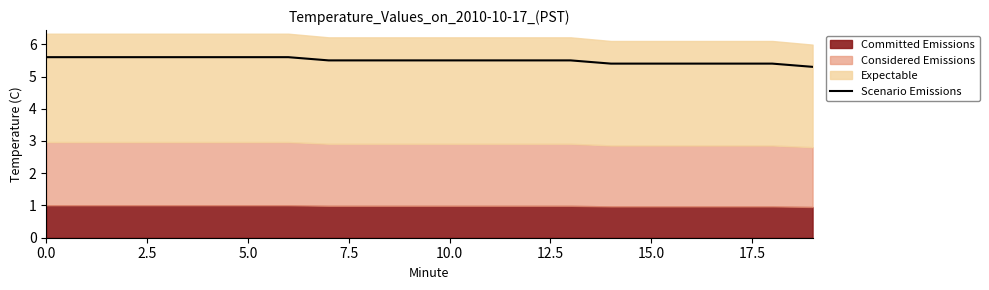

Where is the data nearest to the value 5?

19